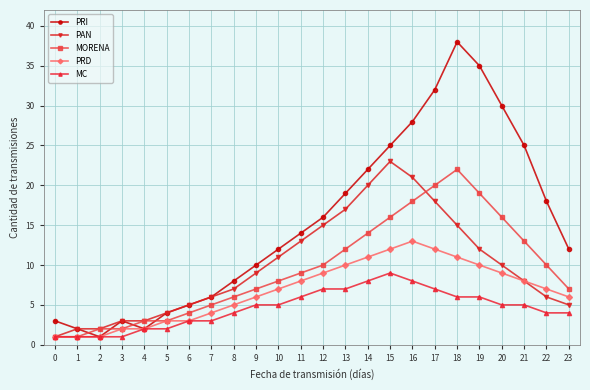

Is it true that PRI equals 20 at 20?

False